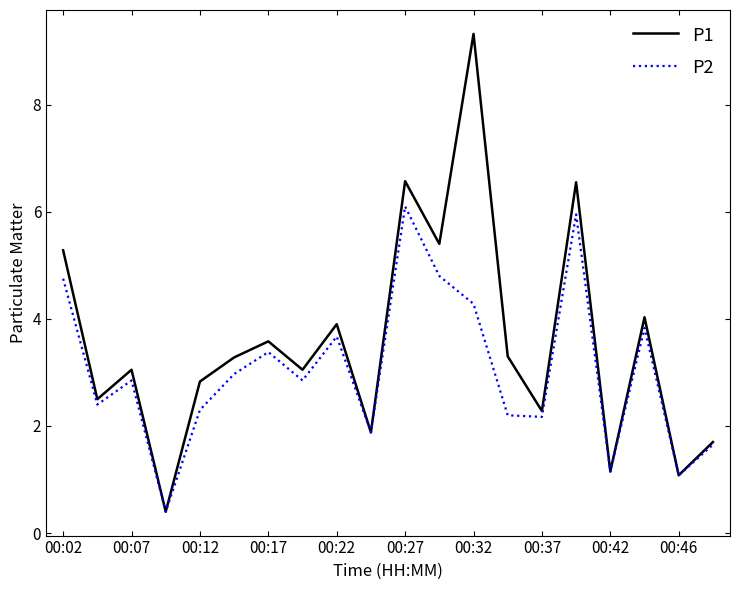

What is the sum of all P2 values?

60.7